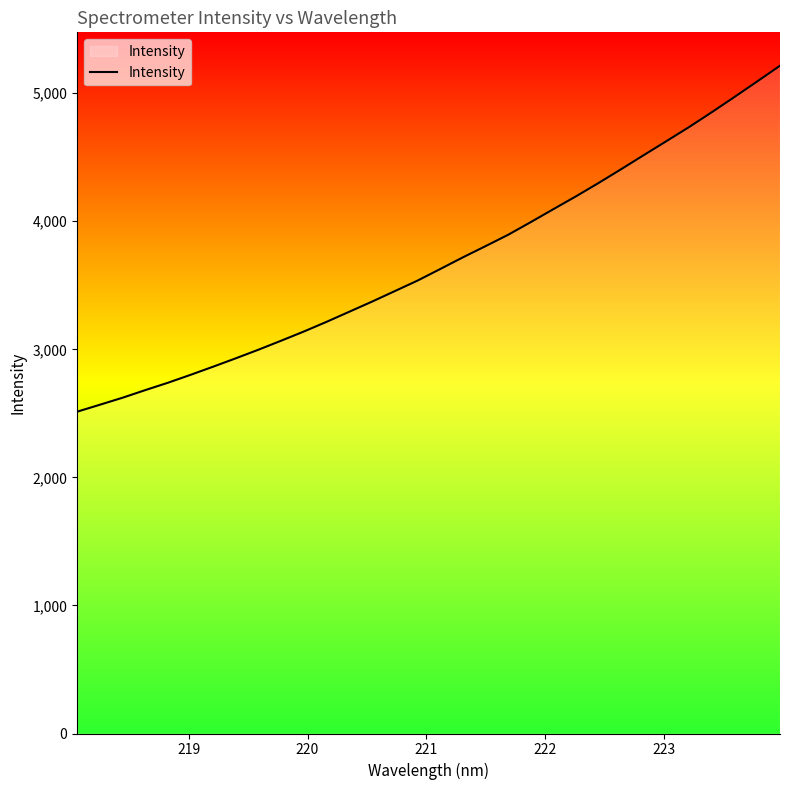

What is the minimum value shown in the chart?

2512.9